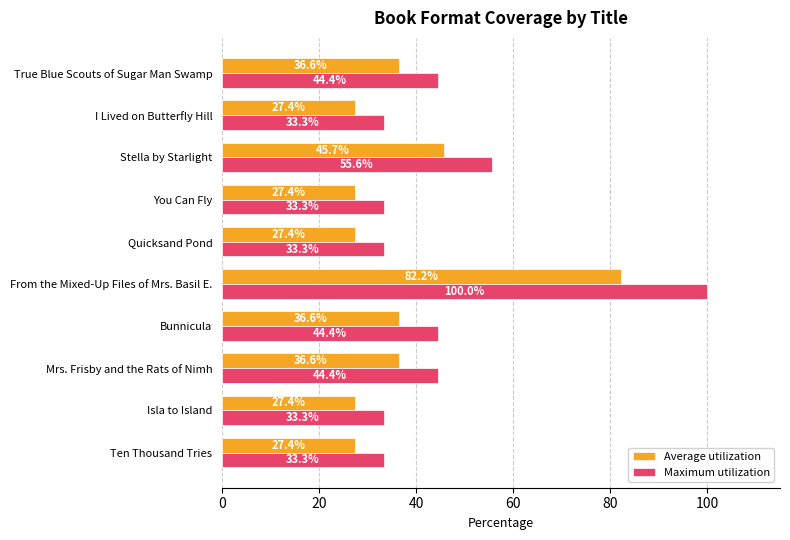

What is the average value of the Average utilization series?

37.5